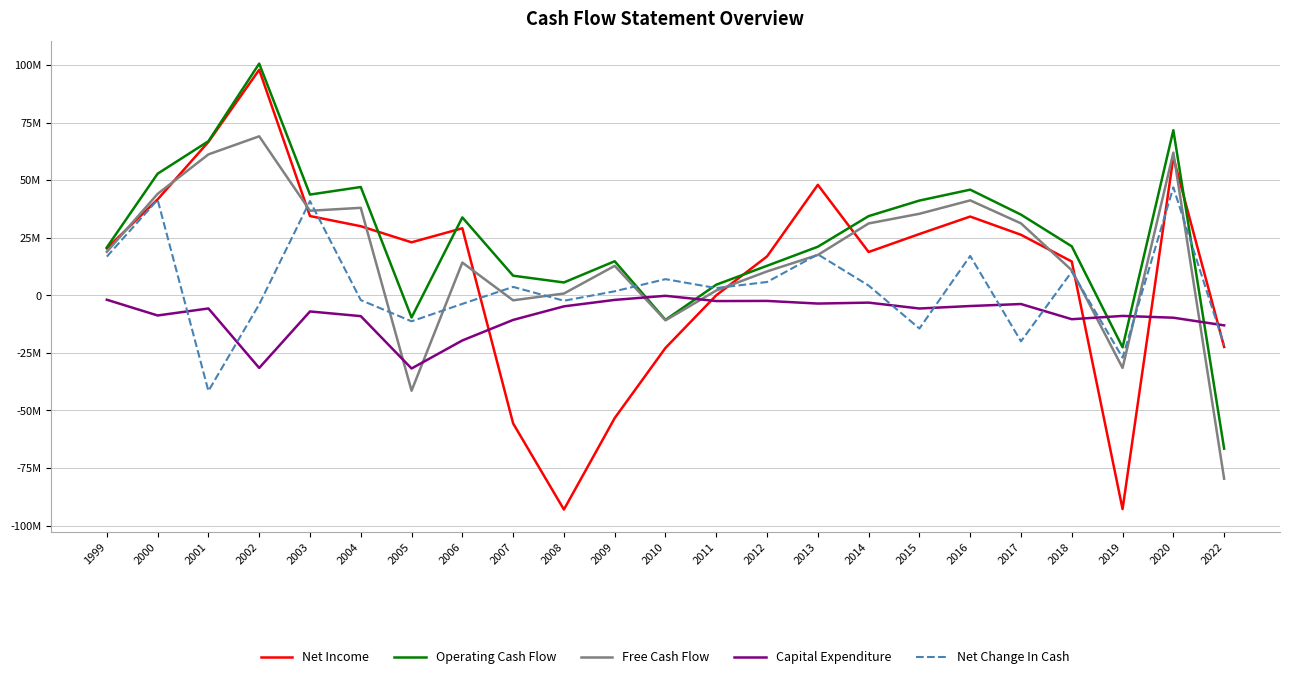

What are all the series names shown in the legend?

Net Income, Operating Cash Flow, Free Cash Flow, Capital Expenditure, Net Change In Cash